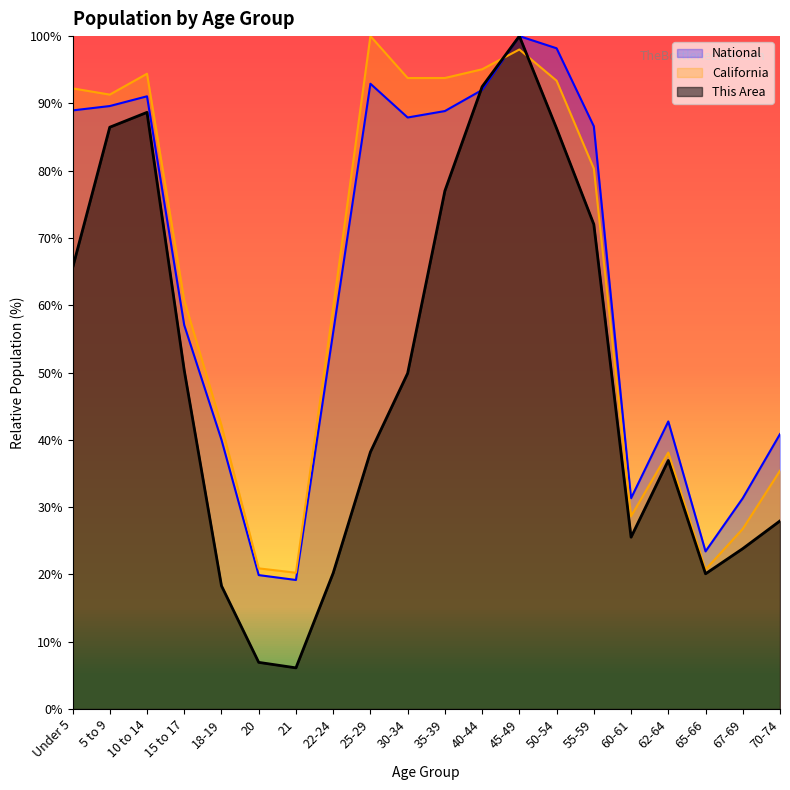

Reading right to left, extract all data points from this chart.

This Area: 70-74=28.0	67-69=23.8	65-66=20.1	62-64=36.9	60-61=25.5	55-59=72.0	50-54=86.3	45-49=100.0	40-44=92.5	35-39=77.0	30-34=49.9	25-29=38.2	22-24=20.2	21=6.1	20=6.9	18-19=18.3	15 to 17=50.3	10 to 14=88.7	5 to 9=86.5	Under 5=65.5
California: 70-74=35.4	67-69=26.8	65-66=20.7	62-64=38.1	60-61=28.7	55-59=80.3	50-54=93.4	45-49=98.0	40-44=95.1	35-39=93.8	30-34=93.8	25-29=100.0	22-24=59.6	21=20.3	20=20.9	18-19=42.2	15 to 17=60.7	10 to 14=94.4	5 to 9=91.3	Under 5=92.2
National: 70-74=40.9	67-69=31.3	65-66=23.4	62-64=42.7	60-61=31.3	55-59=86.6	50-54=98.2	45-49=100.0	40-44=92.0	35-39=88.9	30-34=87.9	25-29=92.9	22-24=56.0	21=19.2	20=19.9	18-19=40.0	15 to 17=57.0	10 to 14=91.1	5 to 9=89.6	Under 5=89.0